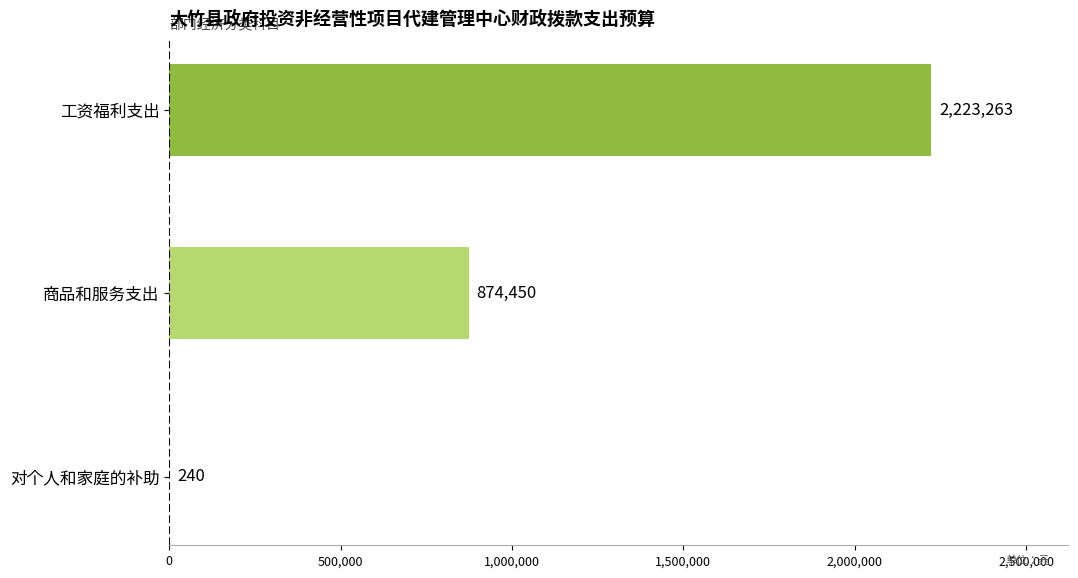

Count the number of categories in the chart.

3